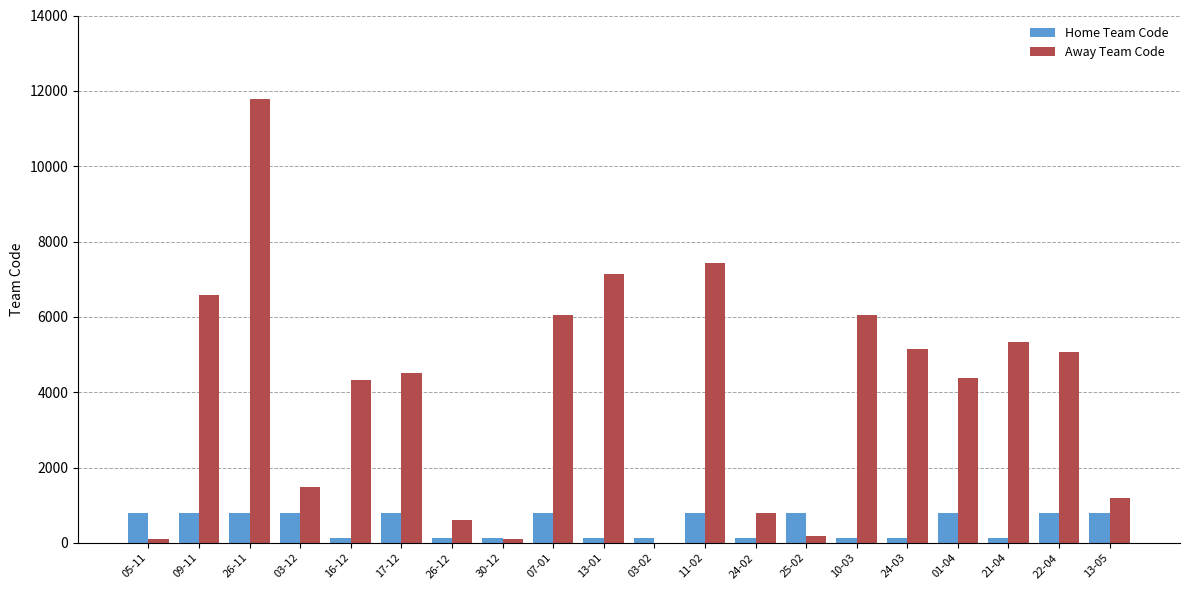

The value of Away Team Code at 21-04 is 5334. True or false?

True